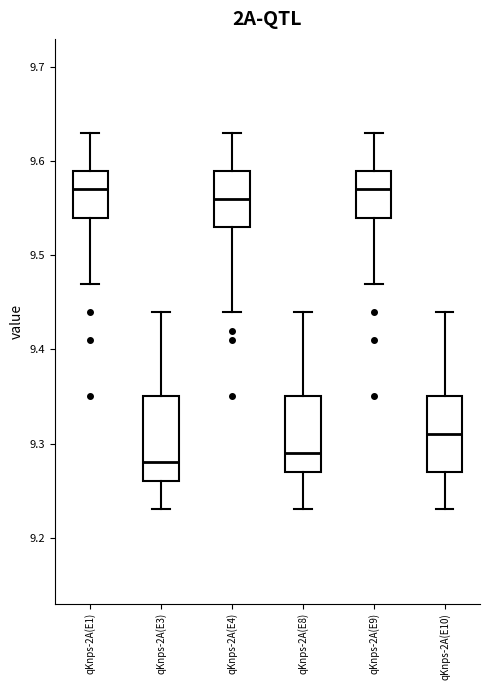

Reading left to right, transcribe this box plot: for each box, give where its median line is, the range the box spans, and where its two whiskers end, as read against the y-axis. The values are not printed on the chart, so give them approximately, as read against the axis.

qKnps-2A(E1): median 9.57, box 9.54 to 9.59, whiskers 9.47 to 9.63
qKnps-2A(E3): median 9.28, box 9.26 to 9.35, whiskers 9.23 to 9.44
qKnps-2A(E4): median 9.56, box 9.53 to 9.59, whiskers 9.44 to 9.63
qKnps-2A(E8): median 9.29, box 9.27 to 9.35, whiskers 9.23 to 9.44
qKnps-2A(E9): median 9.57, box 9.54 to 9.59, whiskers 9.47 to 9.63
qKnps-2A(E10): median 9.31, box 9.27 to 9.35, whiskers 9.23 to 9.44